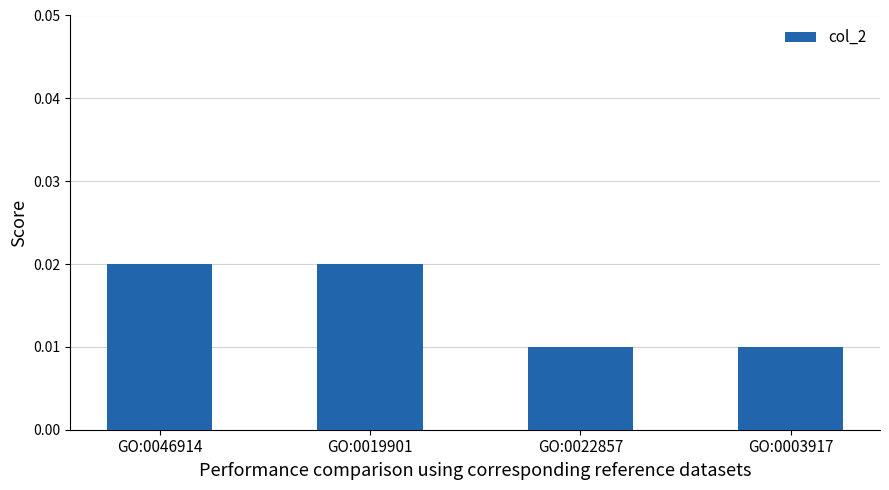

What is the label of the 2nd bar from the right?

GO:0022857